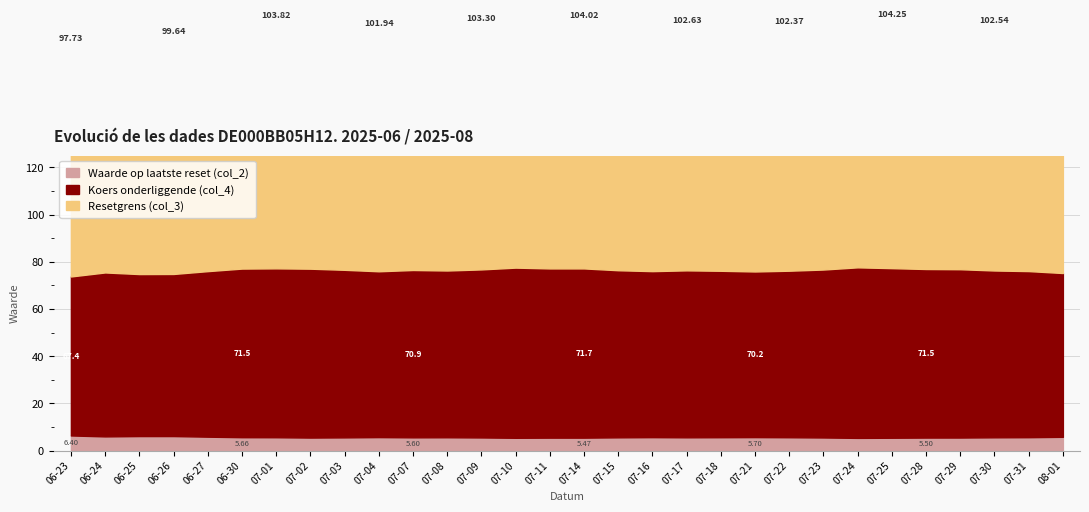

Is it true that Waarde op laatste reset (col_2) equals 6.0 at 2025-06-24?

True